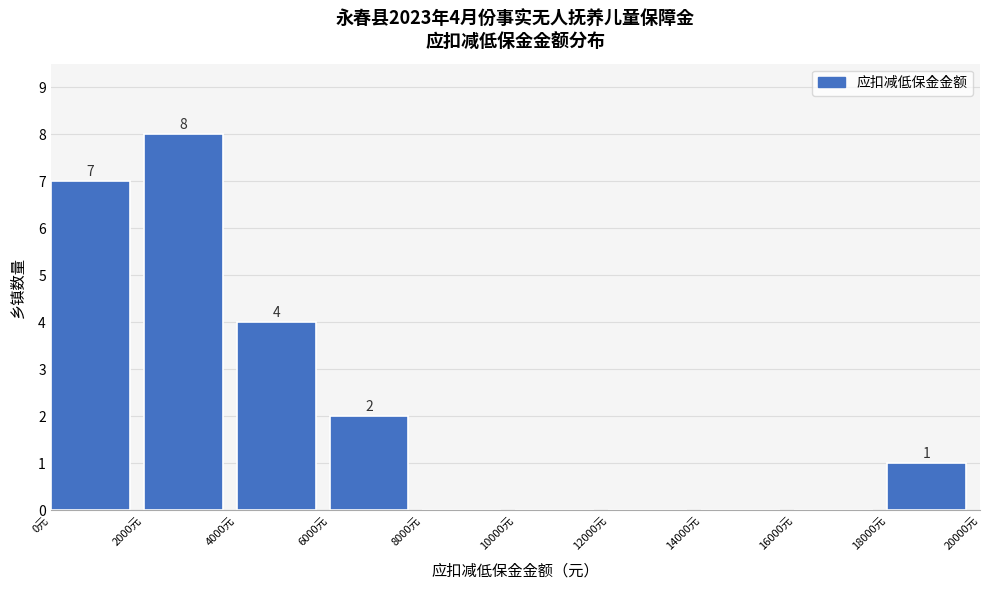

Which range on the x-axis has the tallest bar?

2000 to 4000